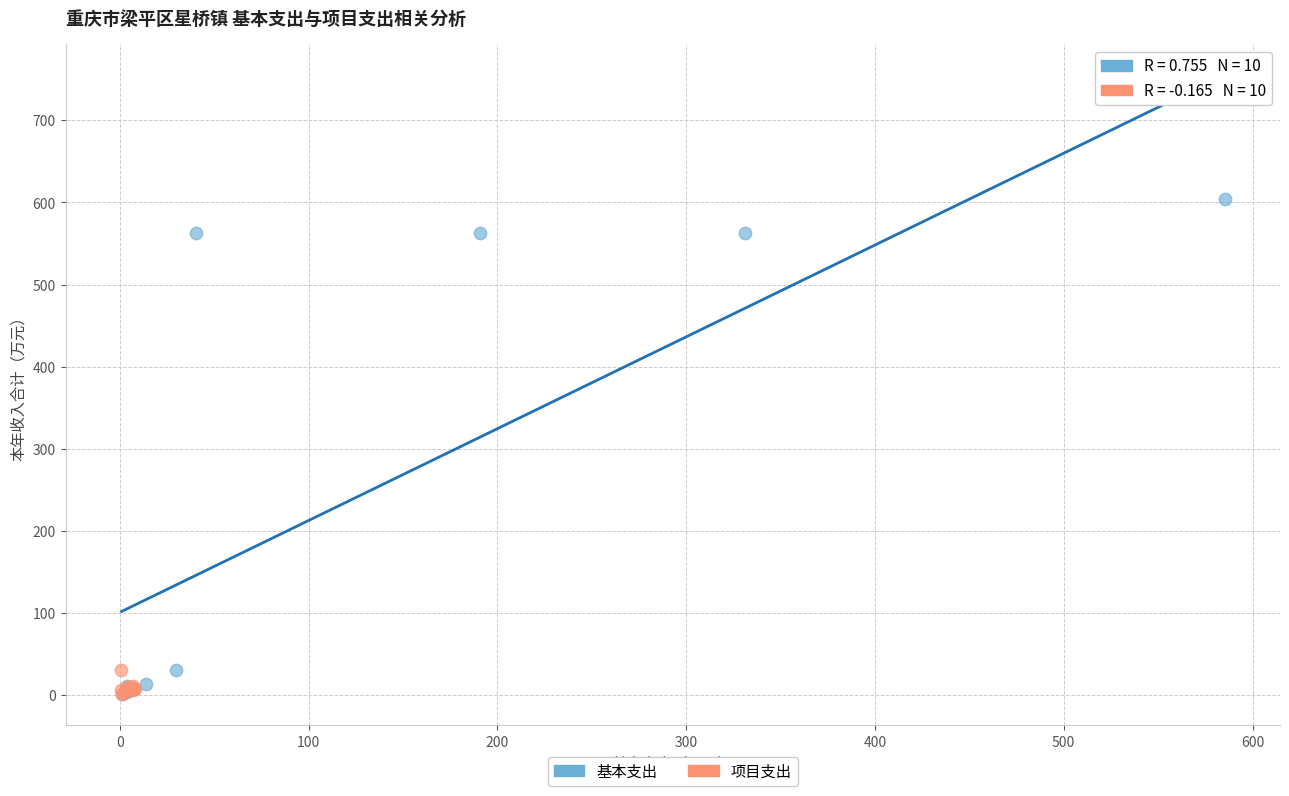

What are all the series names shown in the legend?

基本支出, 项目支出